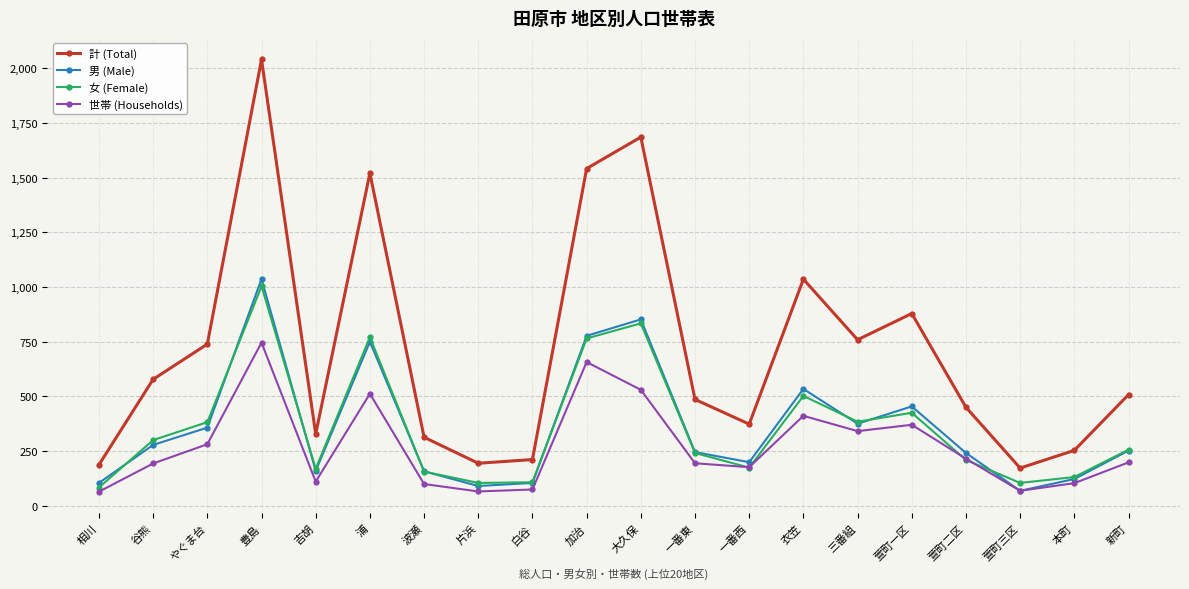

Which series has the largest range (max minus min)?

計 (Total)